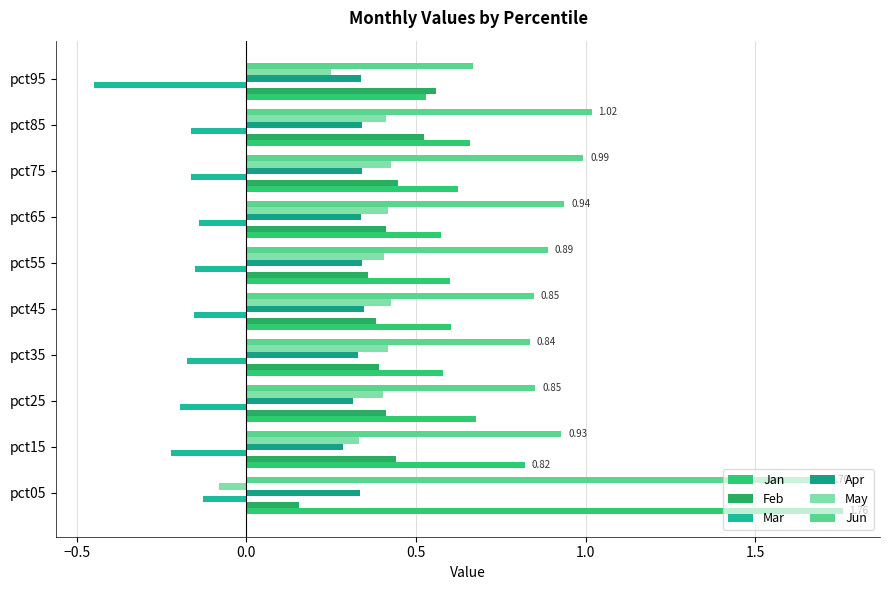

How many distinct data groups are displayed?

6